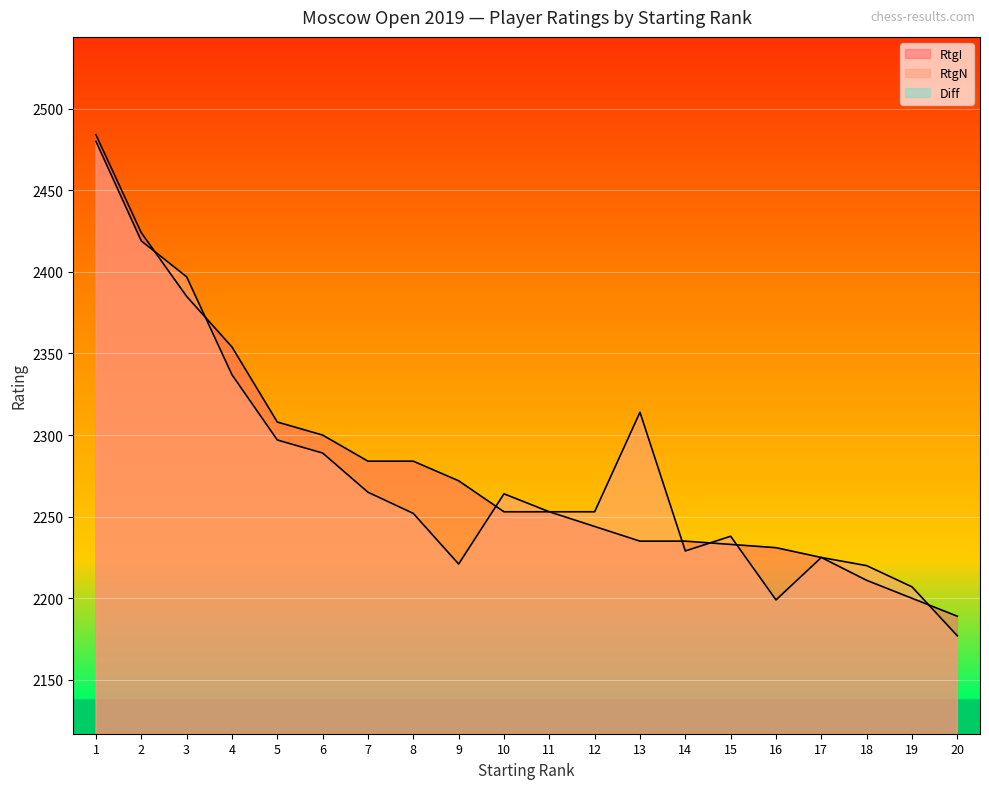

What is the highest value of the RtgI series?

2484